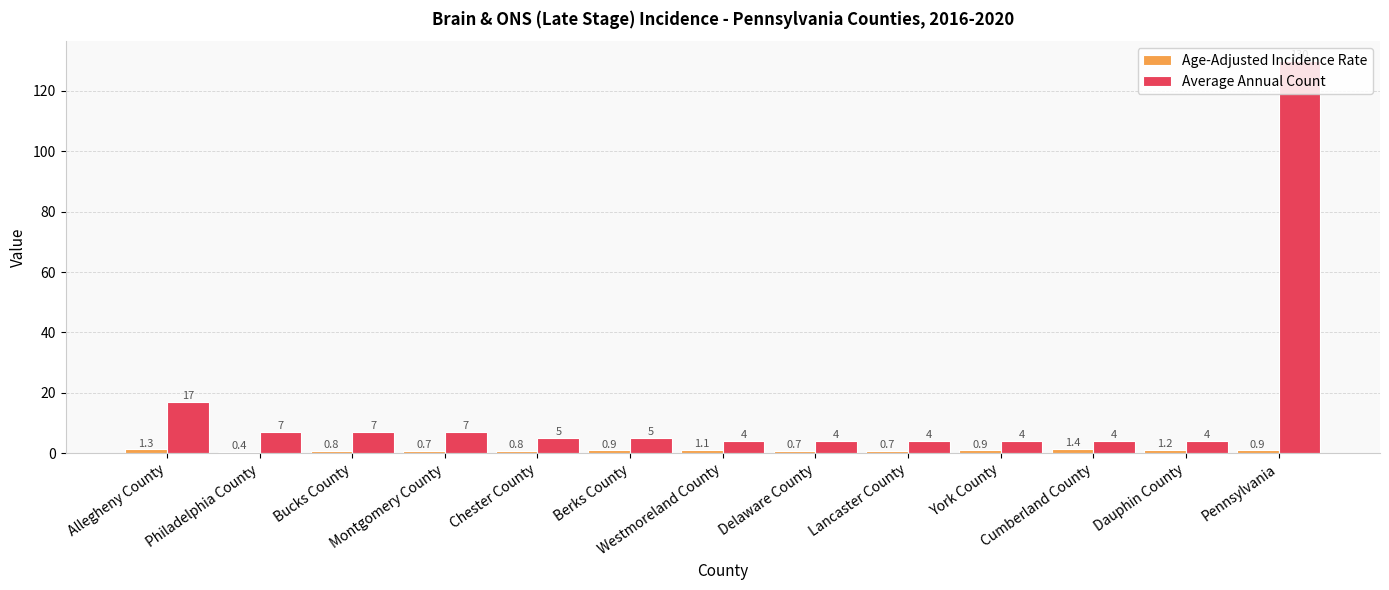

Which series has the largest total across all categories?

Average Annual Count